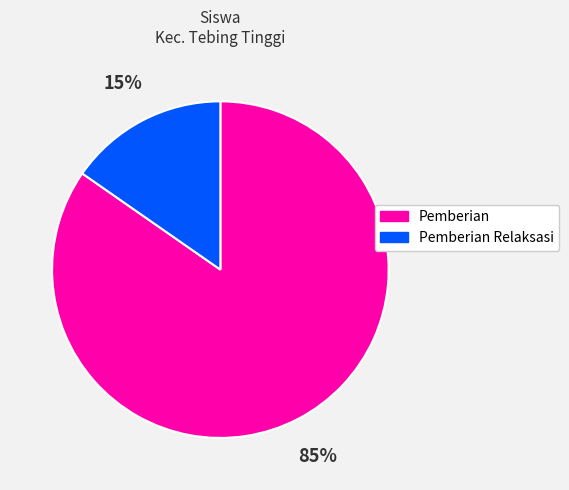

Which has a higher value, Pemberian or Pemberian Relaksasi?

Pemberian